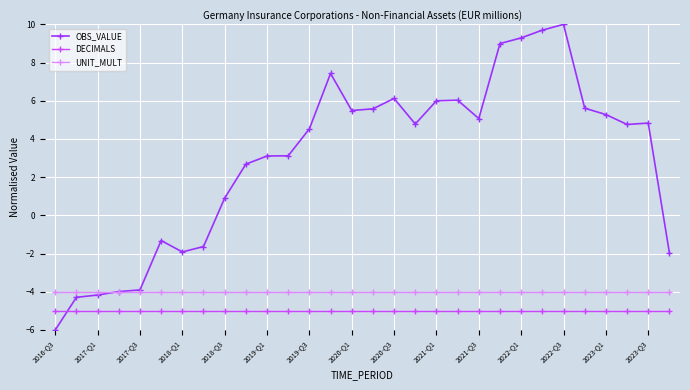

Which series has the widest spread of values?

OBS_VALUE